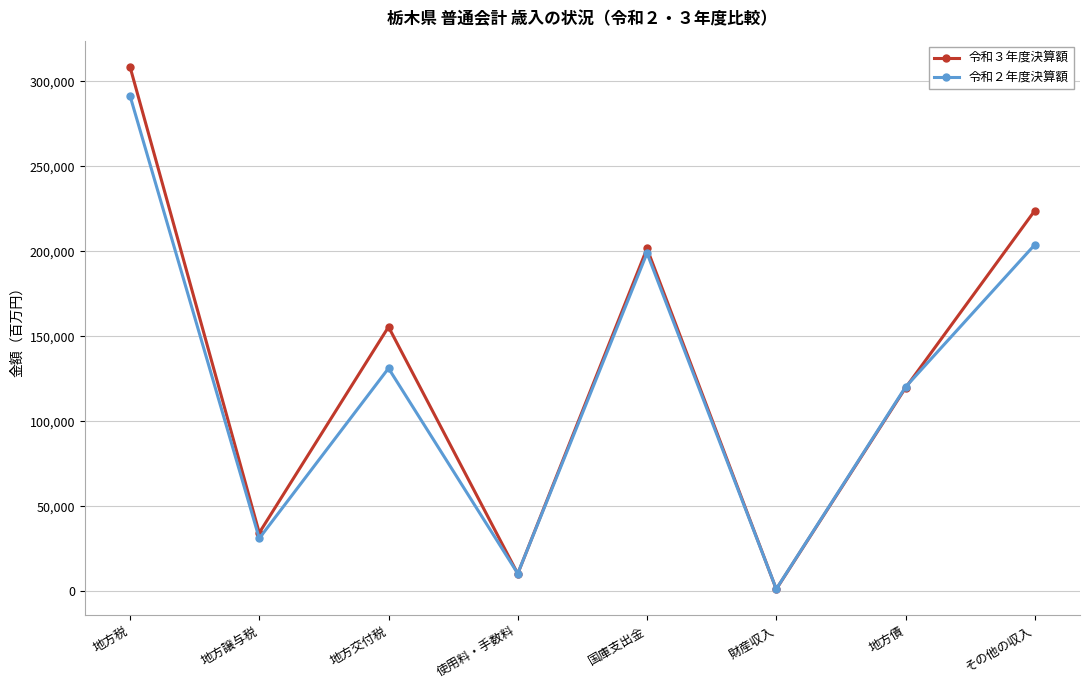

What is the greatest value displayed?

308551